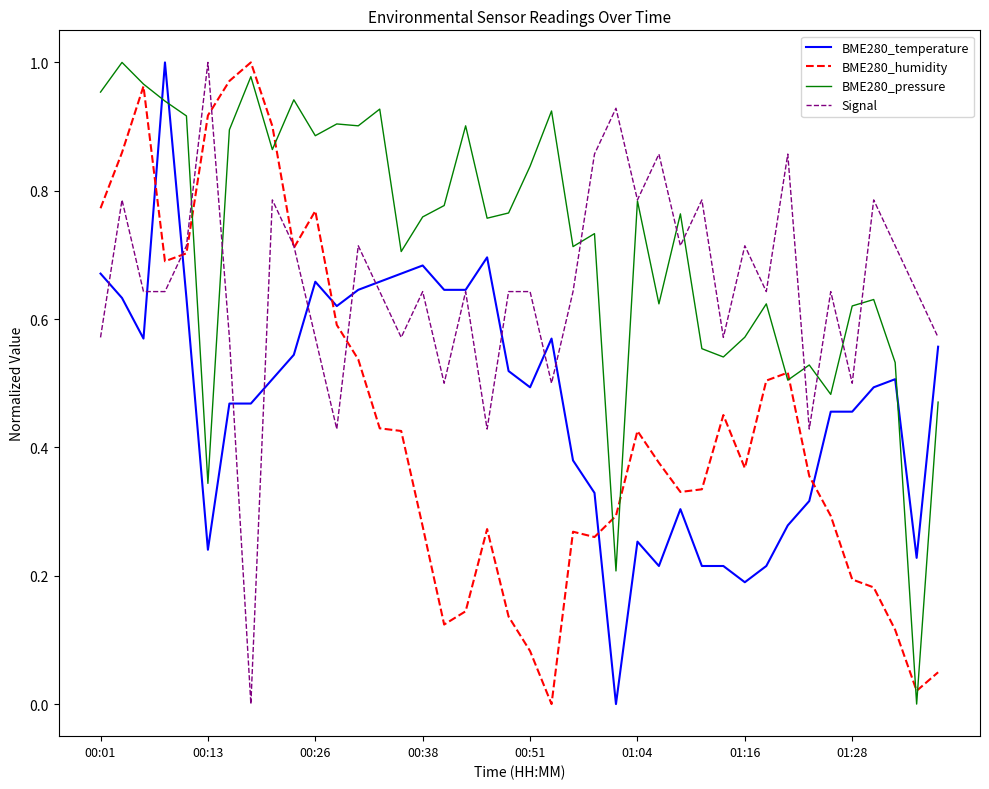

Which series has the largest total across all categories?

BME280_pressure